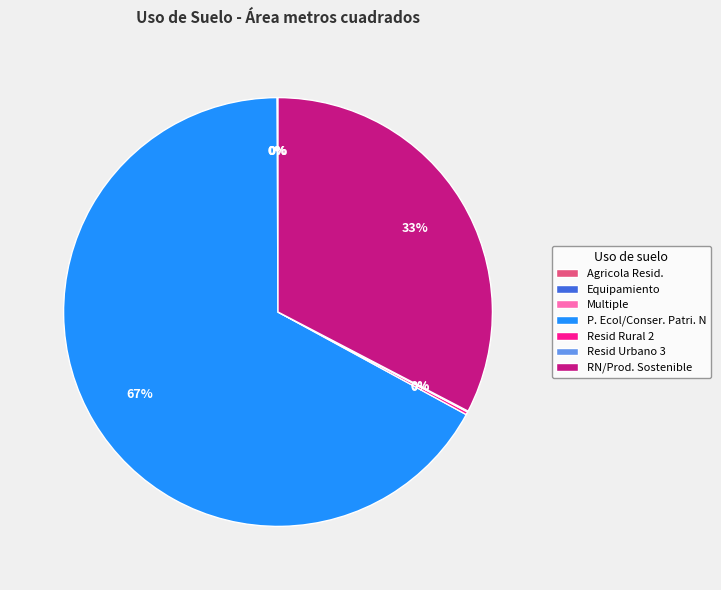

Which category accounts for the majority?

P. Ecol/Conser. Patri. N